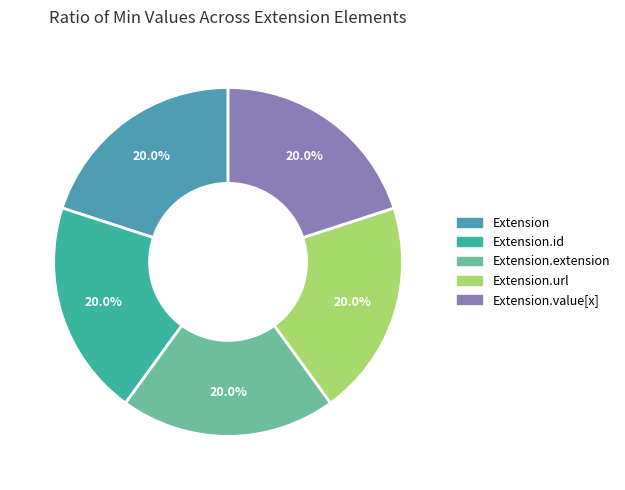

How many segments does this pie chart have?

5